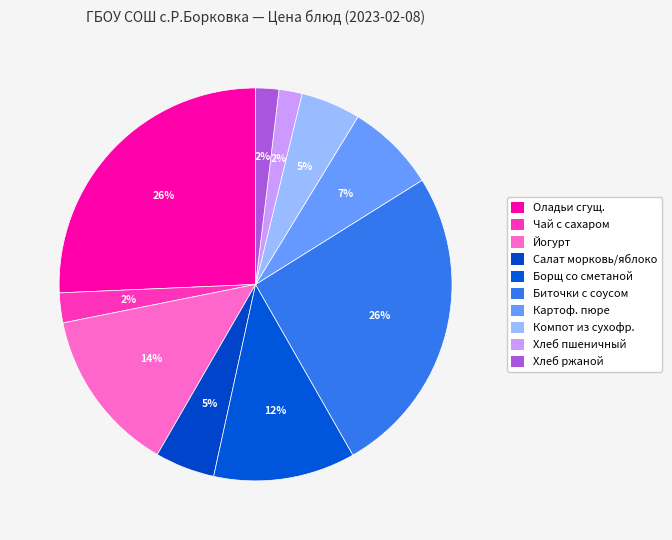

How many slices are in this pie chart?

10